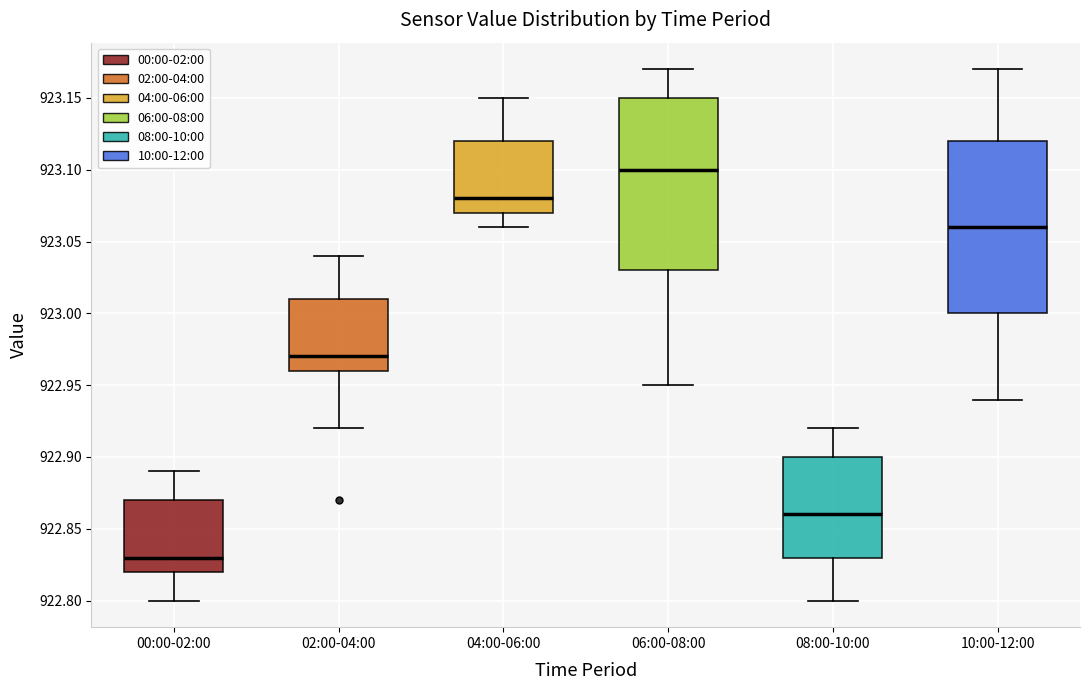

Reading left to right, read every box against the y-axis: the position of its median line, the range the box covers, and the ends of its whiskers. The values are not printed on the chart, so give them approximately, as read against the axis.

00:00-02:00: median 922.83, box 922.82 to 922.87, whiskers 922.80 to 922.89
02:00-04:00: median 922.97, box 922.96 to 923.01, whiskers 922.92 to 923.04
04:00-06:00: median 923.08, box 923.07 to 923.12, whiskers 923.06 to 923.15
06:00-08:00: median 923.10, box 923.03 to 923.15, whiskers 922.95 to 923.17
08:00-10:00: median 922.86, box 922.83 to 922.90, whiskers 922.80 to 922.92
10:00-12:00: median 923.06, box 923.00 to 923.12, whiskers 922.94 to 923.17